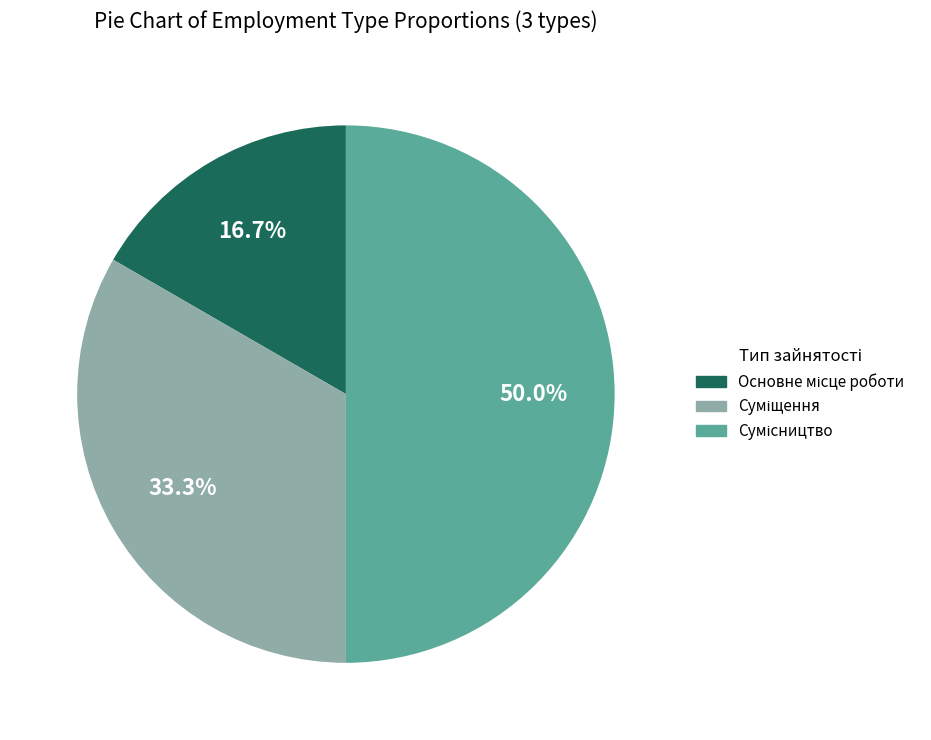

To the nearest percent, what percentage of the pie is Основне місце роботи?

17%